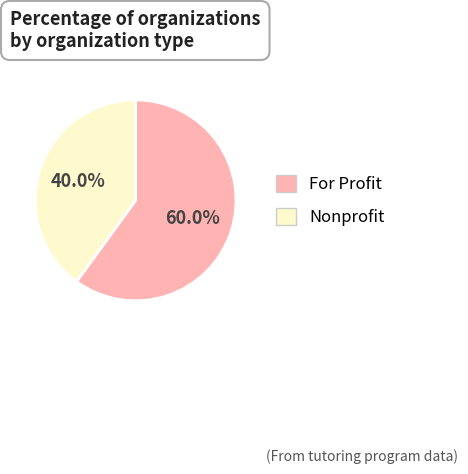

Does any single category account for the majority?

Yes